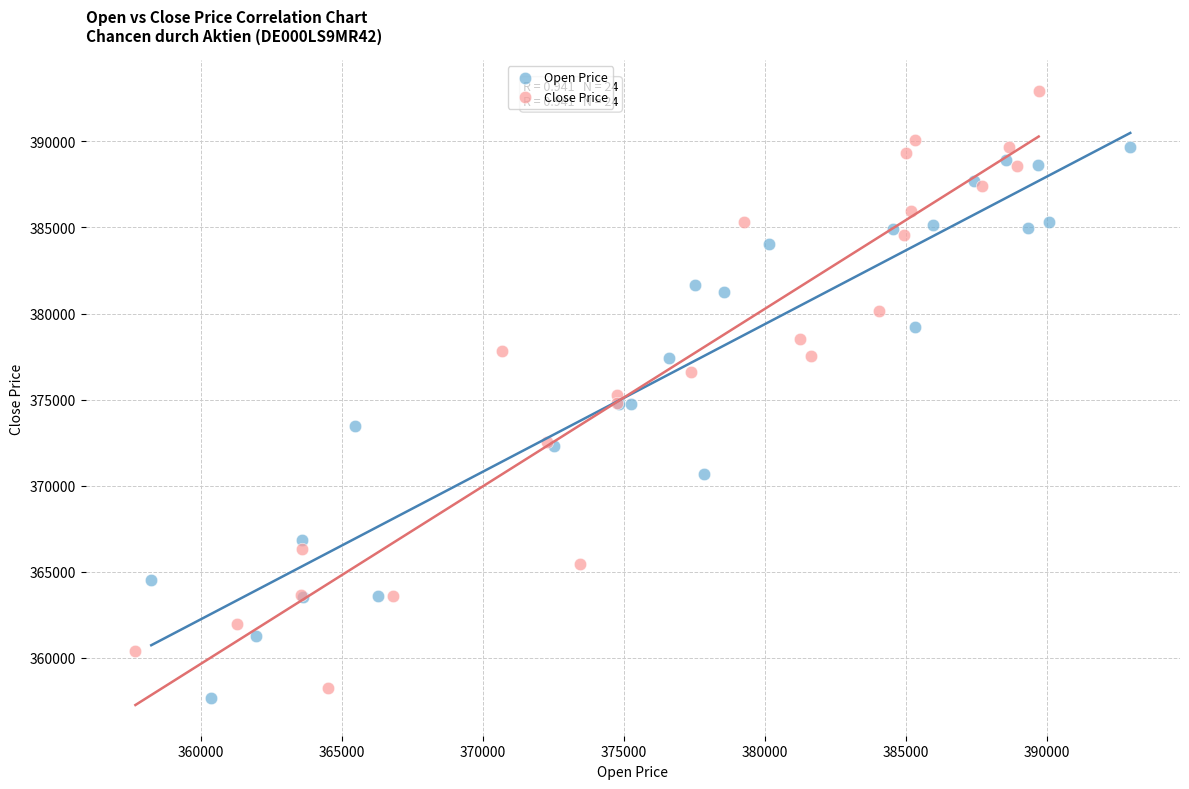

Which series has the largest Y range (max minus min)?

Close Price